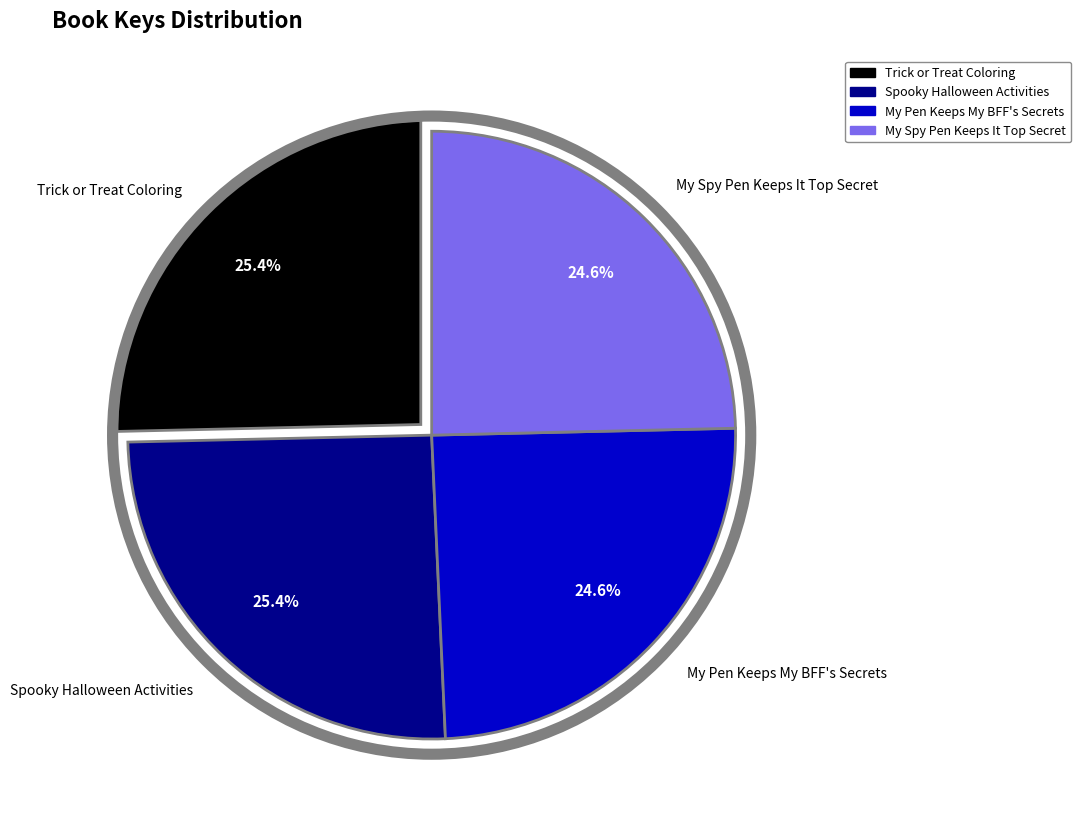

What is the ratio of the value at Trick or Treat Coloring to the value at My Pen Keeps My BFF's Secrets?

1.0